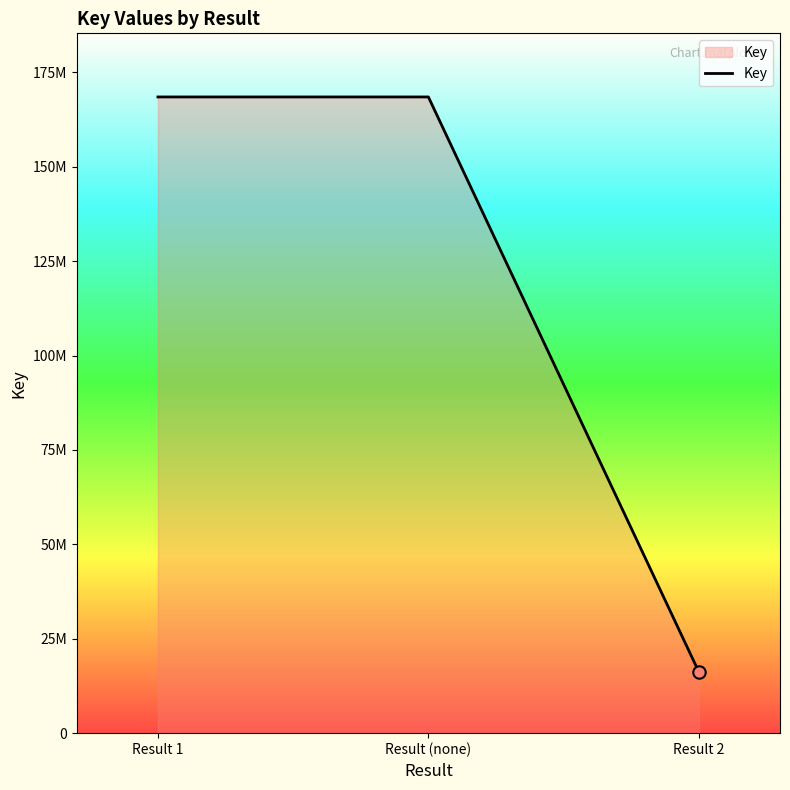

Which has a higher value, Result 2 or Result (none)?

Result (none)